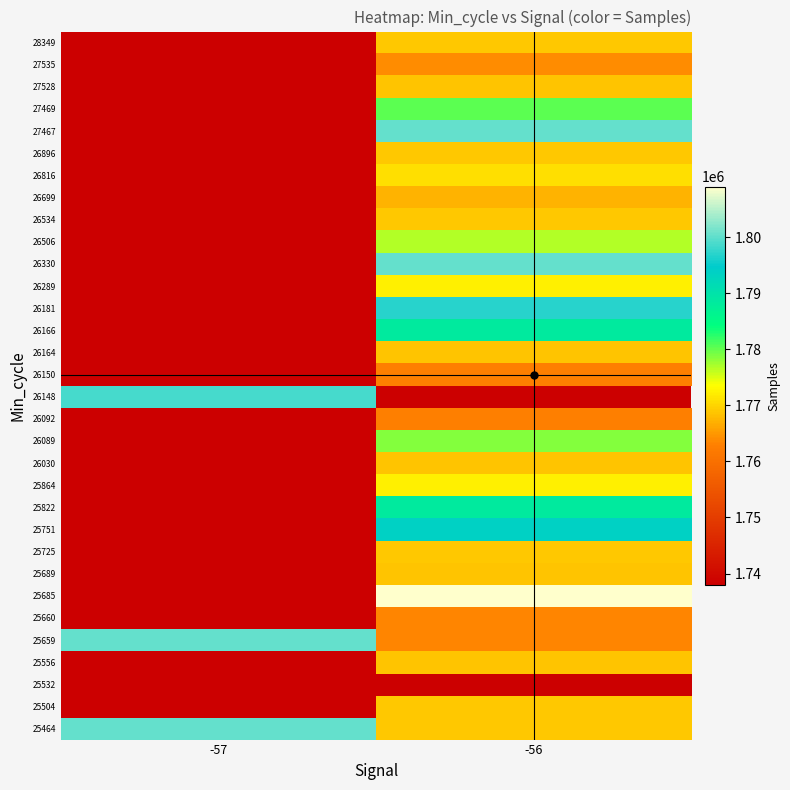

What is the approximate value of 25659 at -56?

1763449.0